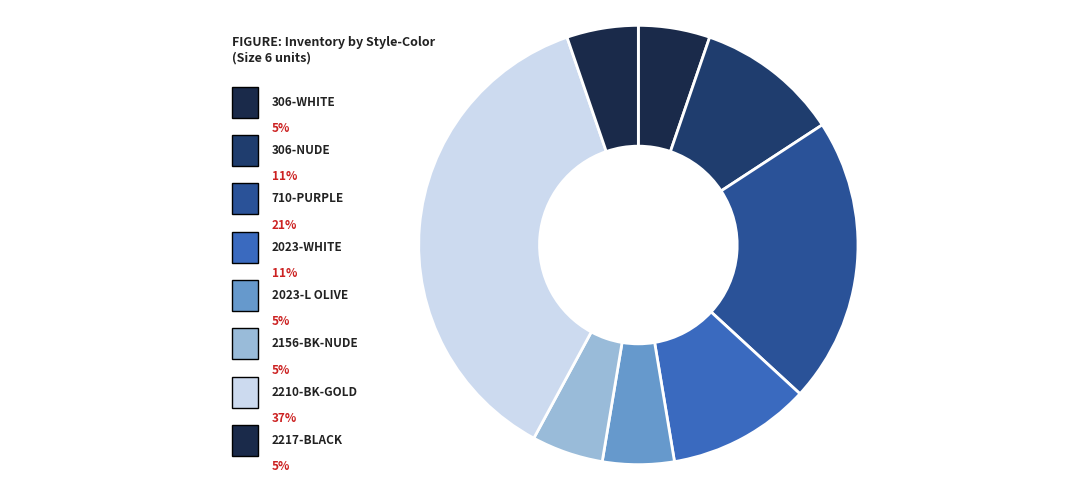

What portion of the pie excludes 2023-WHITE?

89.5%